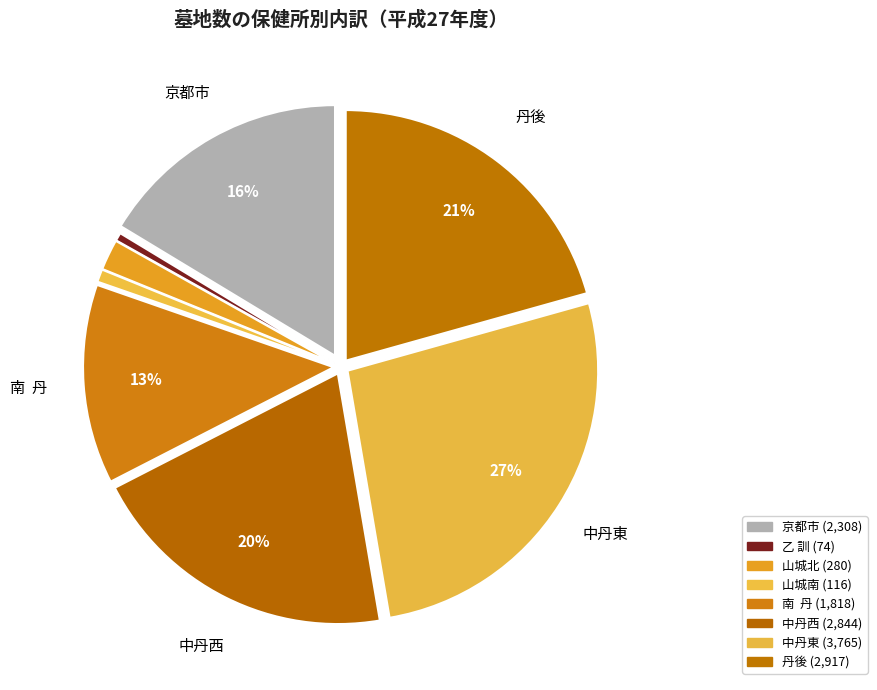

What is the largest slice in the pie chart?

中丹東